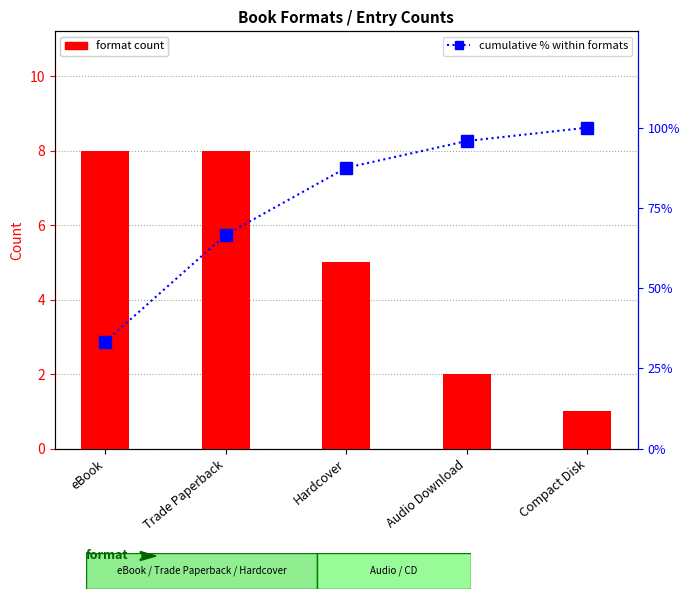

At which label does cumulative % within formats reach its minimum?

eBook